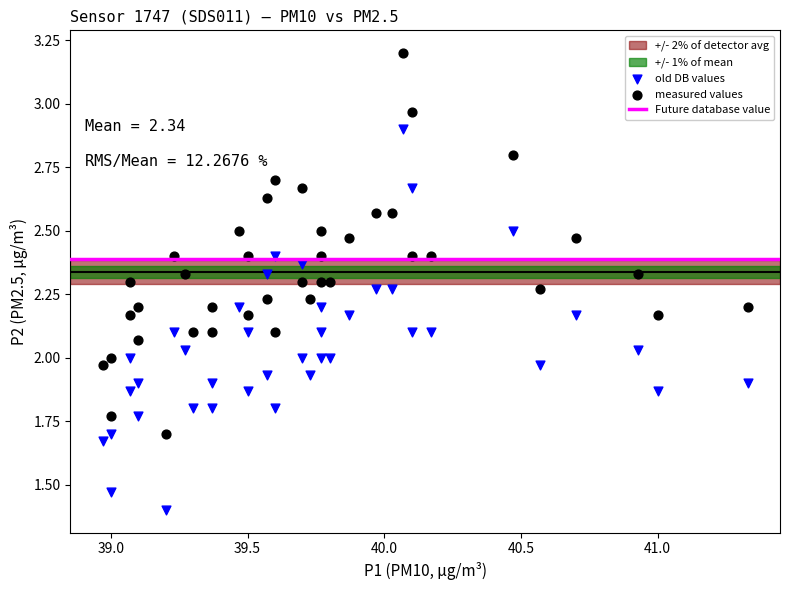

Which series contains the highest Y value?

measured values